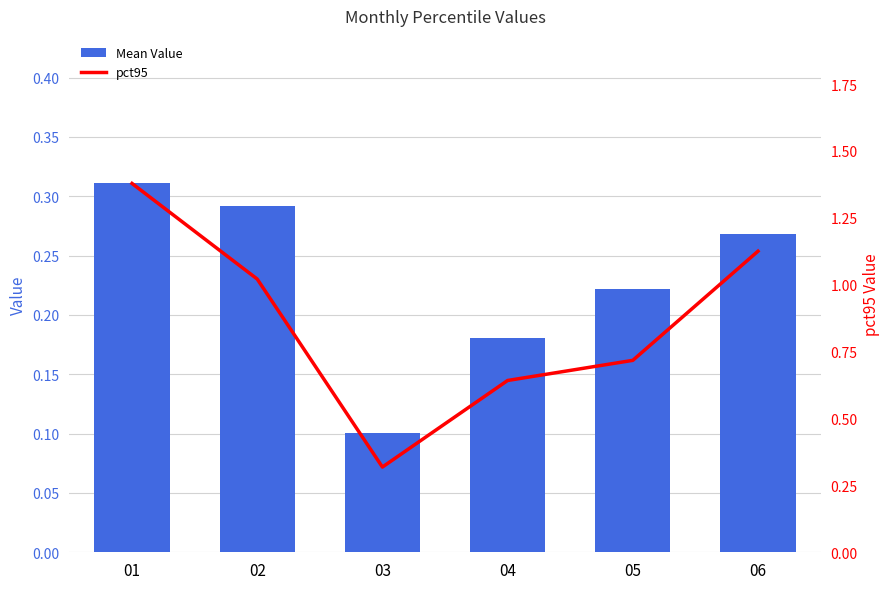

What is the approximate value of pct95 at 05?

0.7